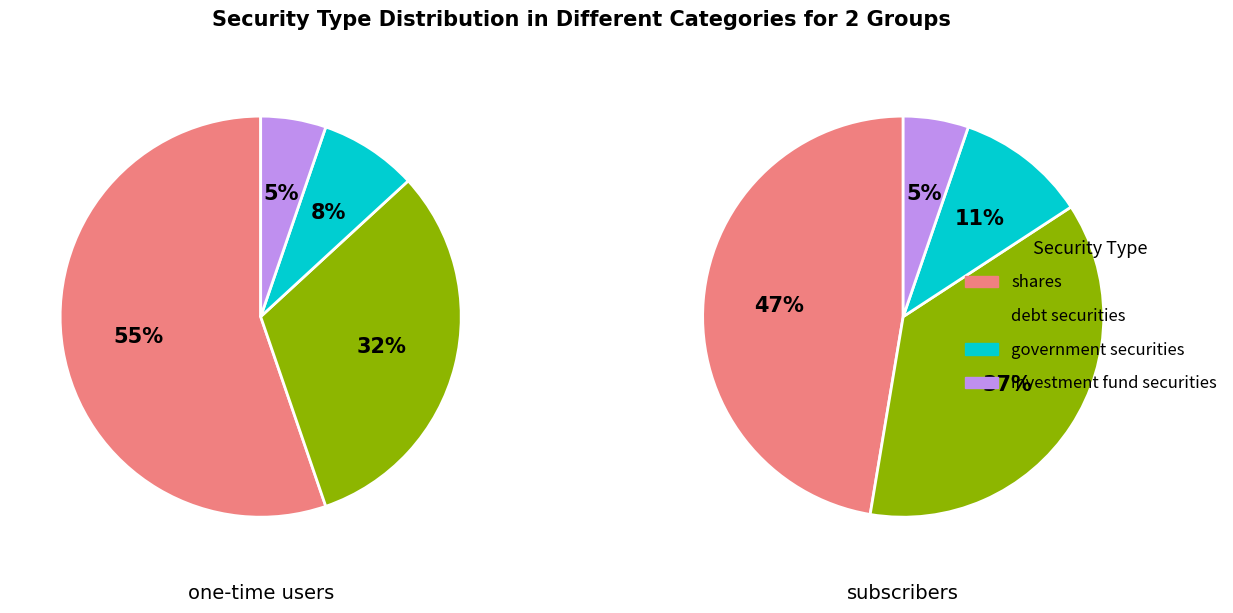

What percentage is the shares slice, to the nearest percent?

55%